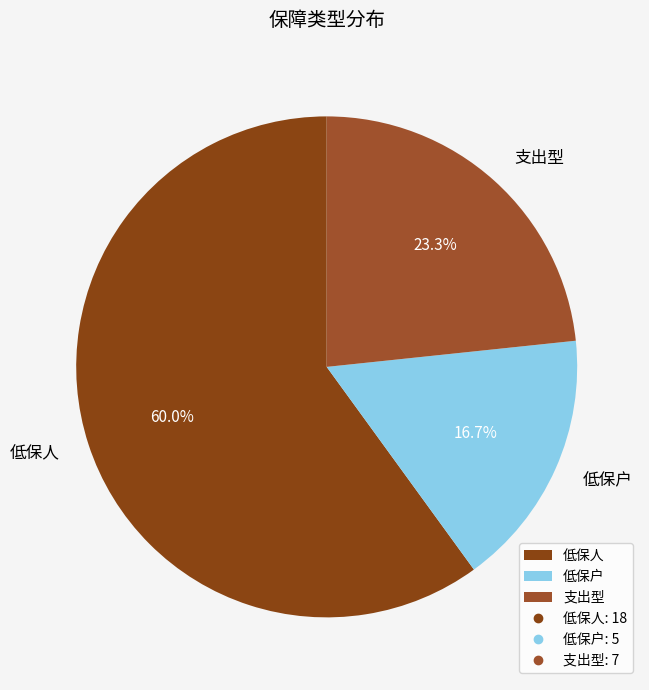

What is the largest slice in the pie chart?

低保人